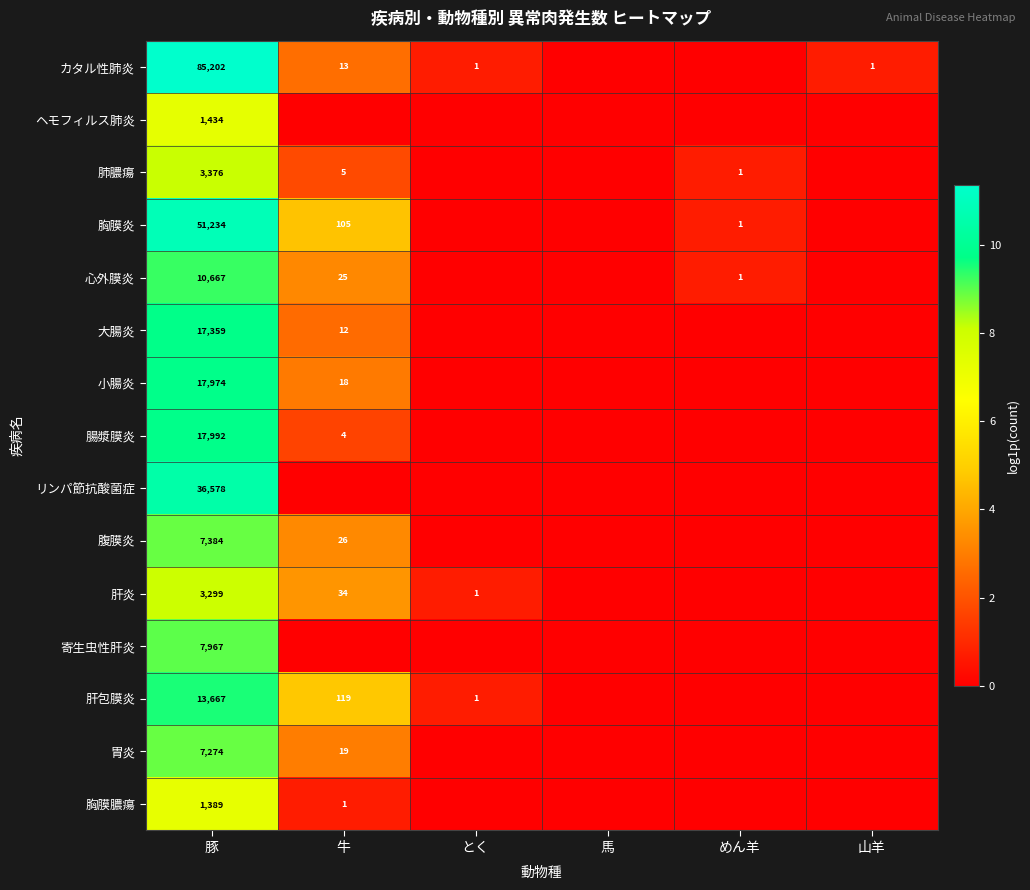

What is the total value across all series at めん羊?

2.1